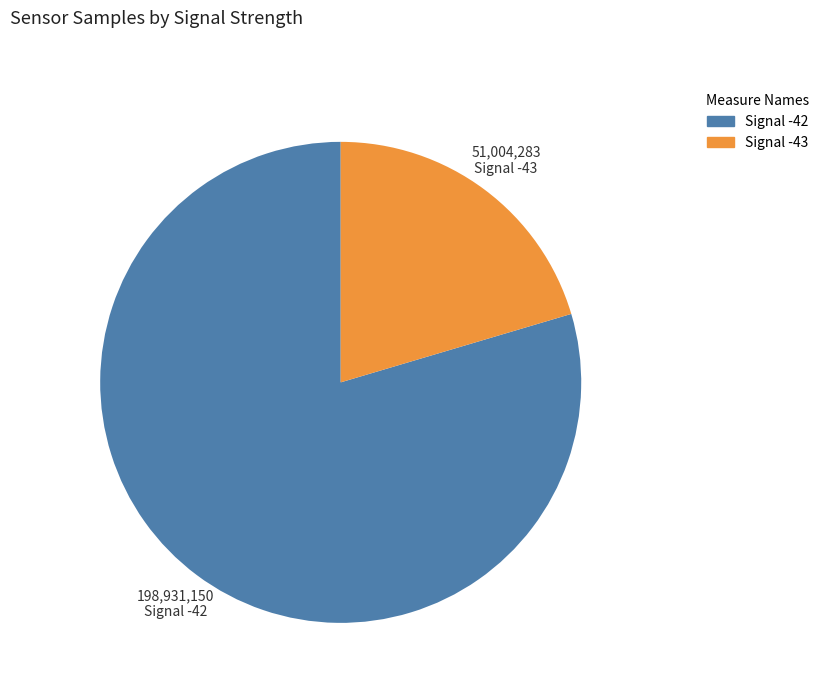

Which category has the biggest portion of the pie?

Signal -42